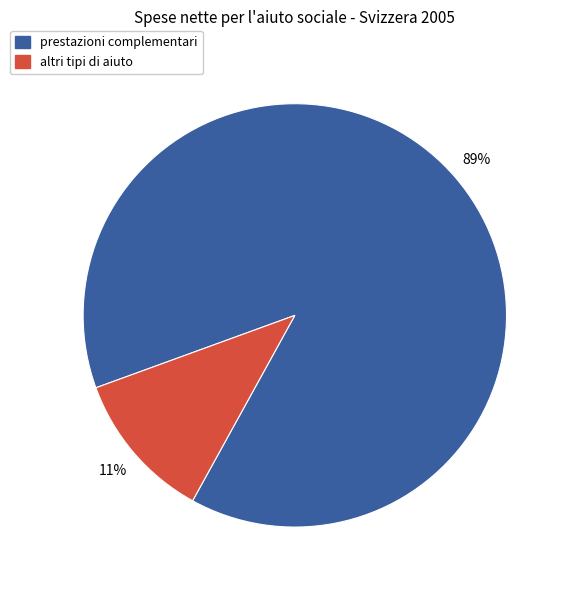

To the nearest percent, what is the average slice percentage?

50%